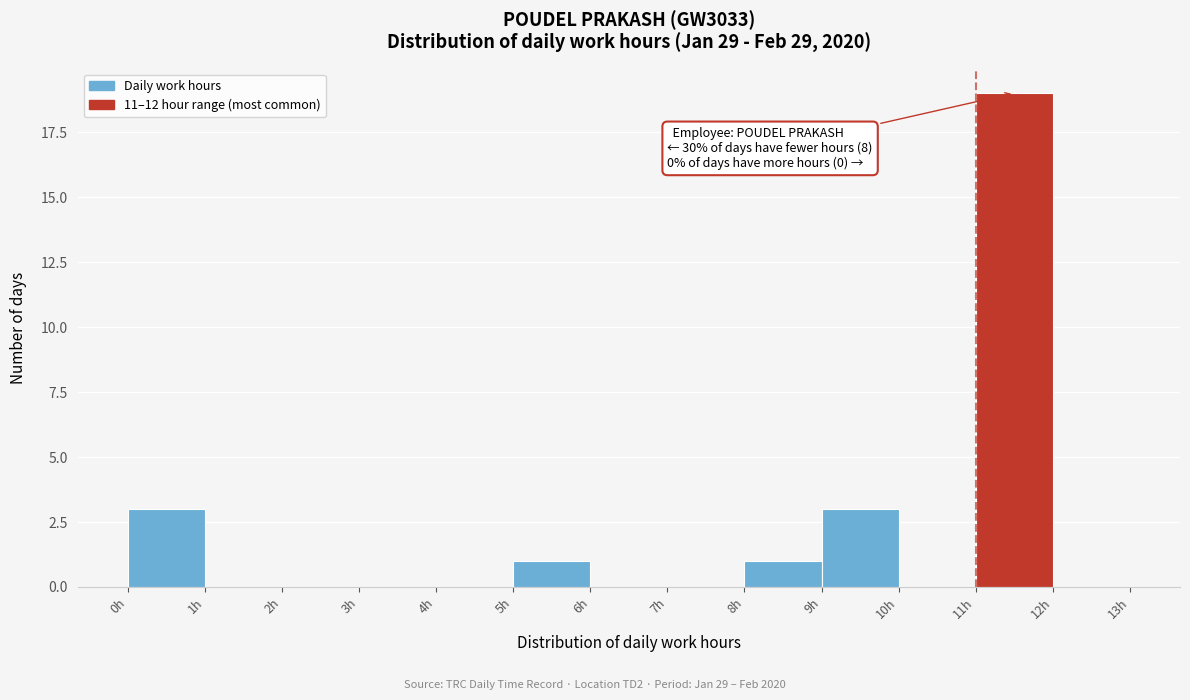

Over which range of the x-axis is the bar tallest?

11 to 12